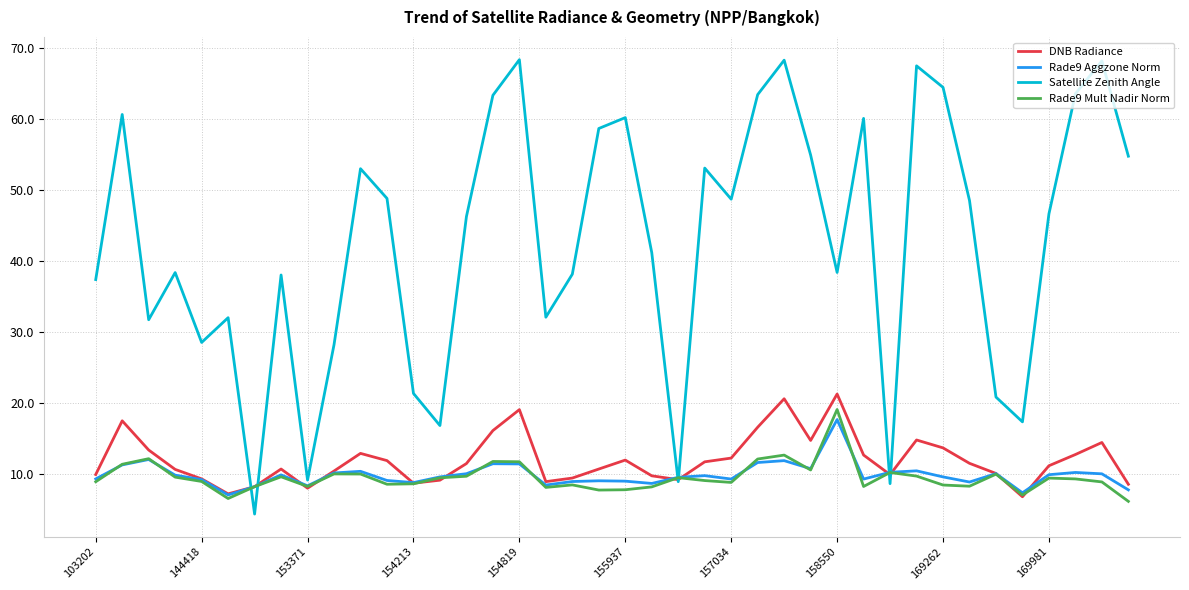

Which series has the widest spread of values?

Satellite Zenith Angle